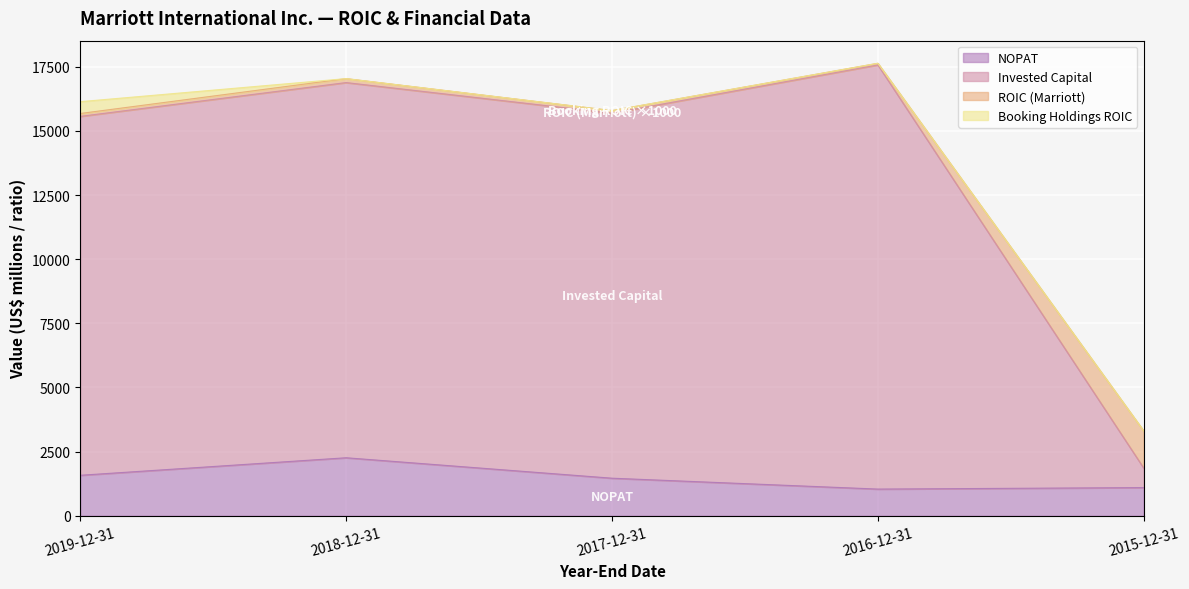

What is the value of the NOPAT point at the 2nd from the left?

2260.0